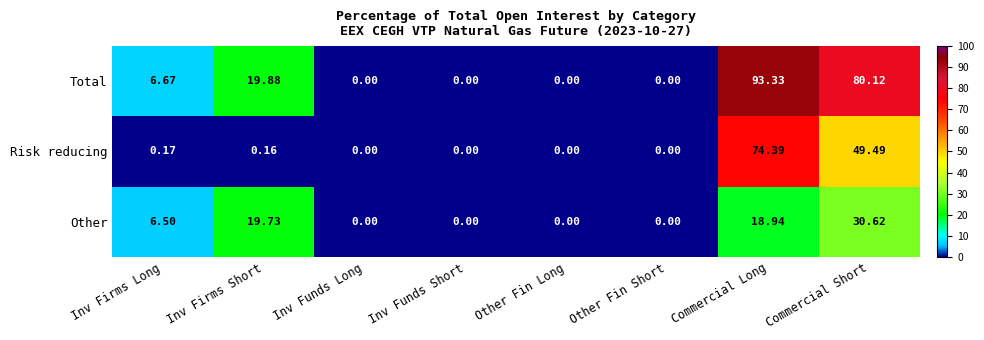

Which category has the highest value in the Total series?

Commercial Long